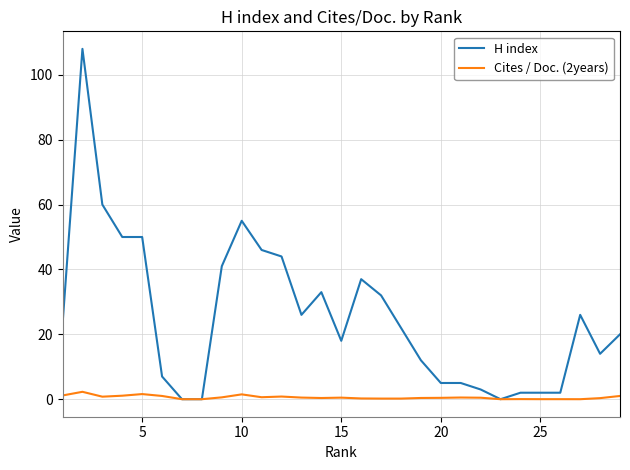

What is the maximum value shown in the chart?

108.0